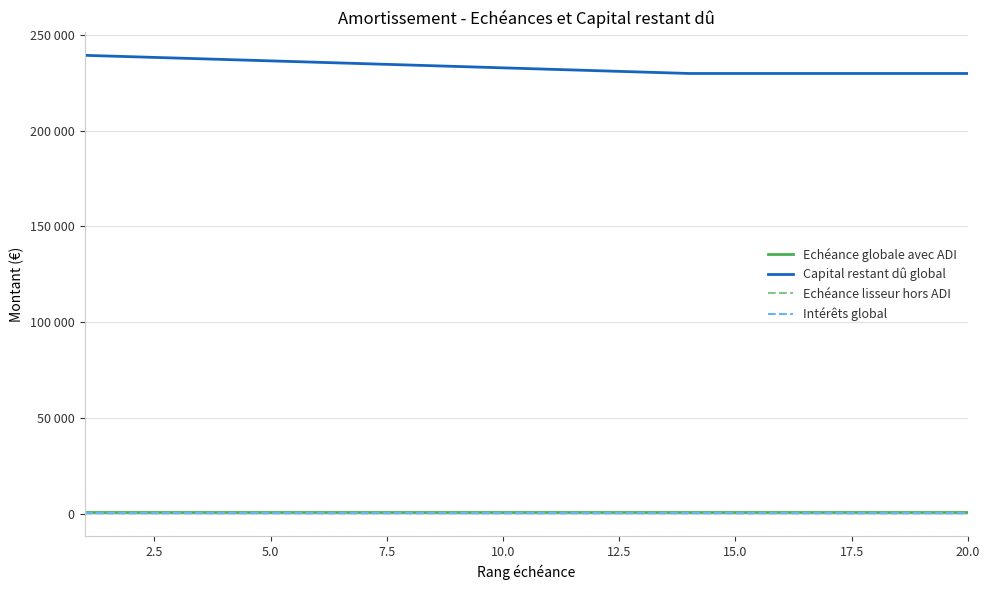

Does the chart display data point markers on the line(s)?

No